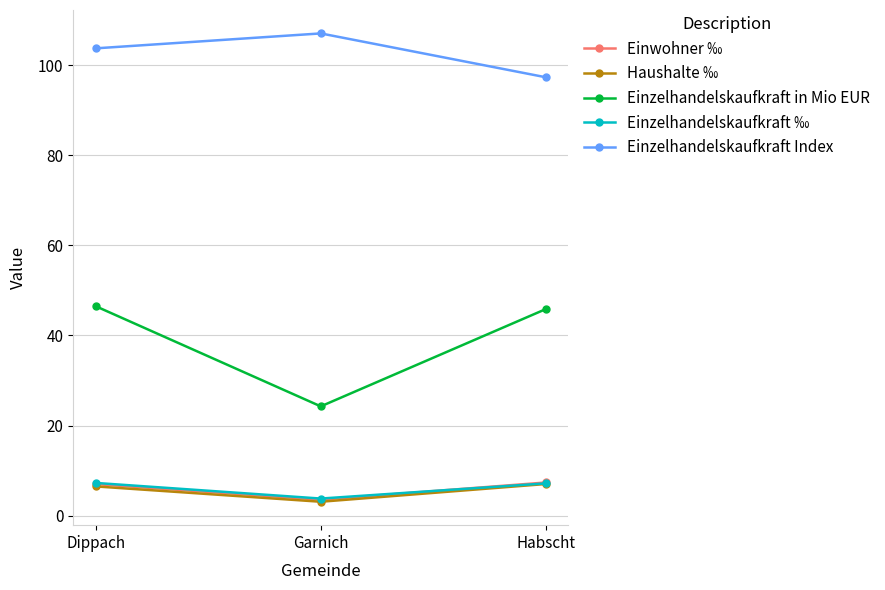

Which series has the largest total across all categories?

Einzelhandelskaufkraft Index